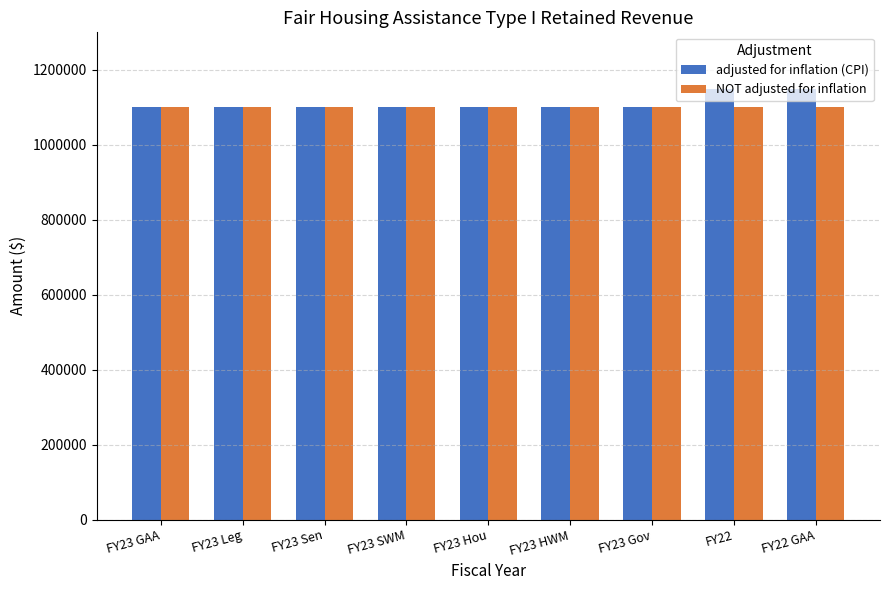

Reading left to right, extract all data points from this chart.

adjusted for inflation (CPI): 1100000	1100000	1100000	1100000	1100000	1100000	1100000	1147588	1147588
NOT adjusted for inflation: 1100000	1100000	1100000	1100000	1100000	1100000	1100000	1100000	1100000